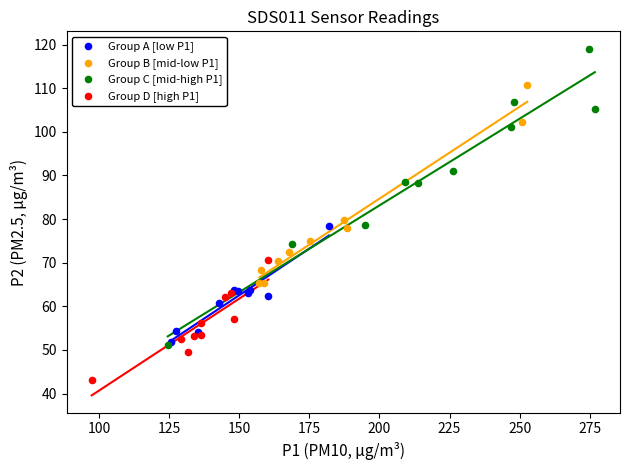

Which series has the widest spread of Y values?

Group C [mid-high P1]